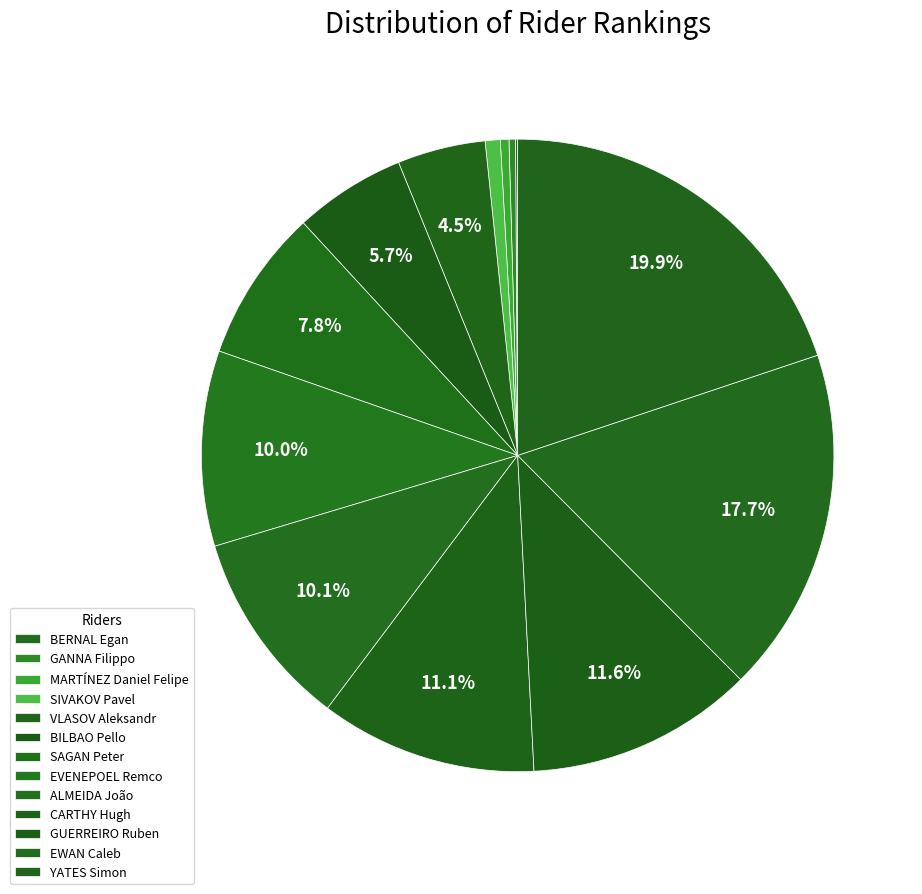

What is the total percentage of SAGAN Peter and GANNA Filippo?

8.1%